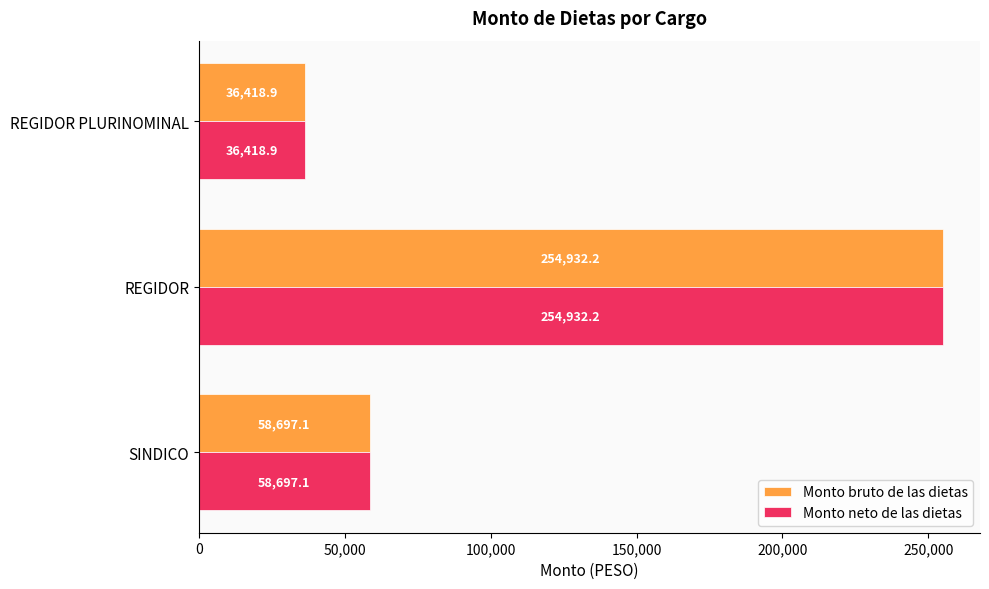

What is the smallest value displayed?

36418.9